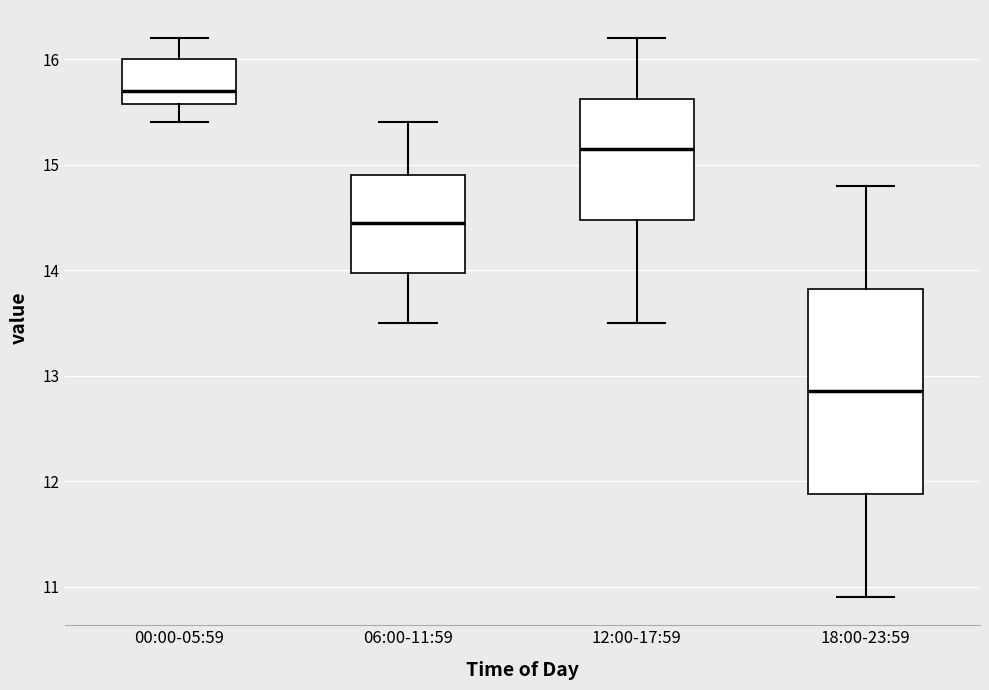

Which box has the lowest median line?

18:00-23:59